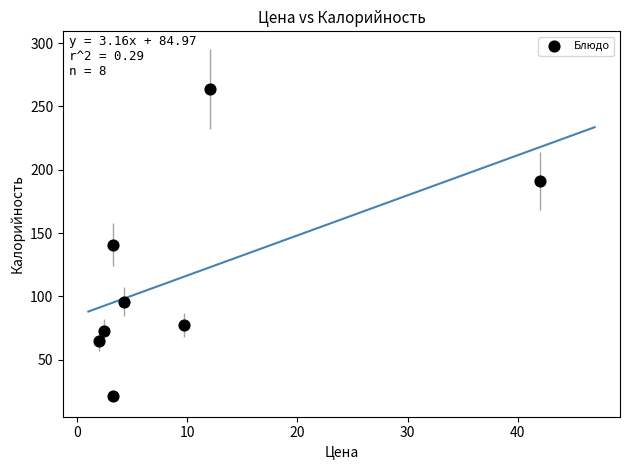

What is the average Y value?

116.1